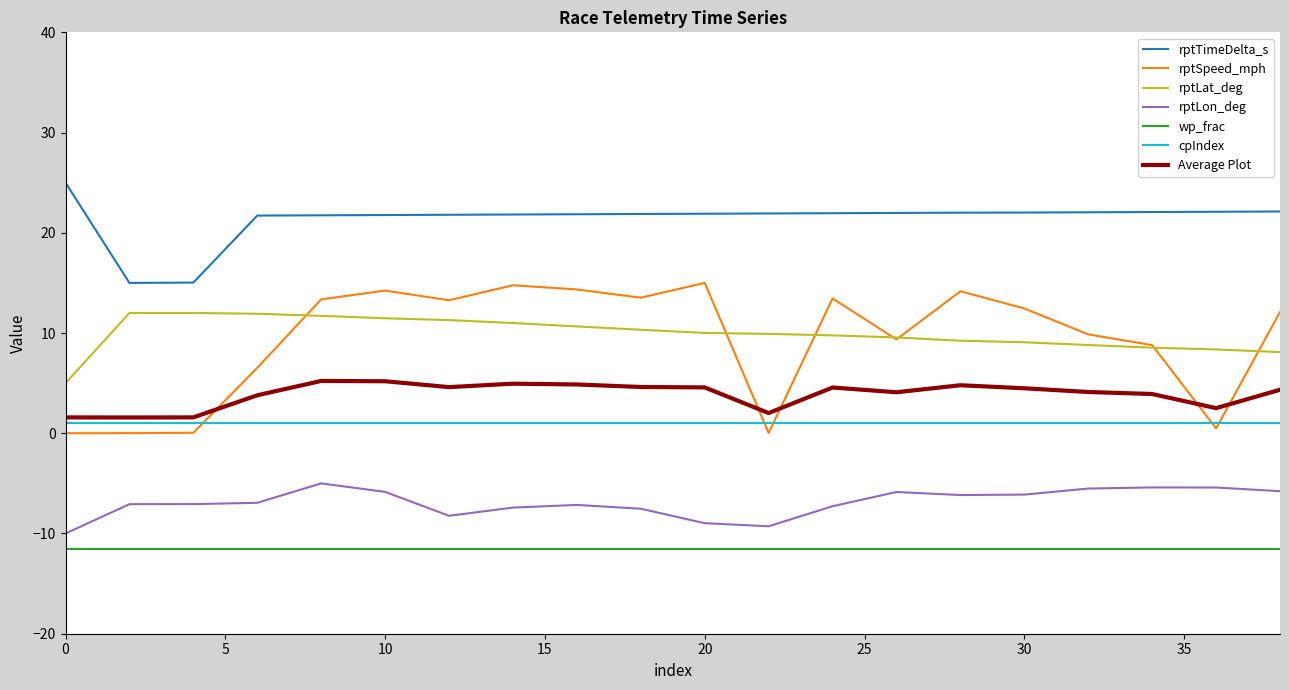

Which series has the largest total across all categories?

rptTimeDelta_s